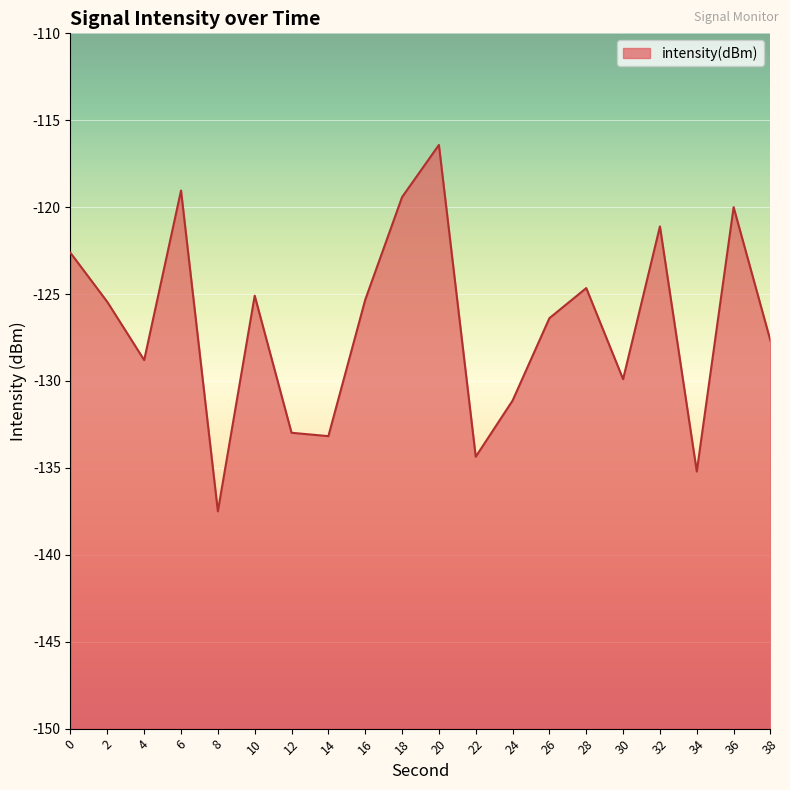

True or false: the data shows -165.0 at 28.

False